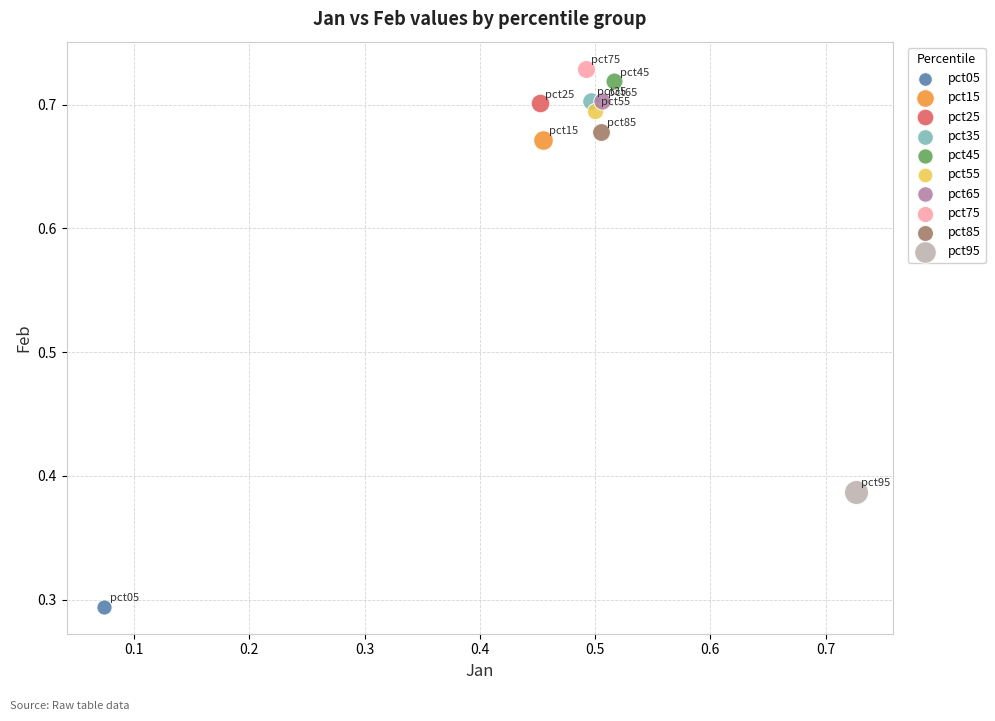

What are all the series names shown in the legend?

pct05, pct15, pct25, pct35, pct45, pct55, pct65, pct75, pct85, pct95